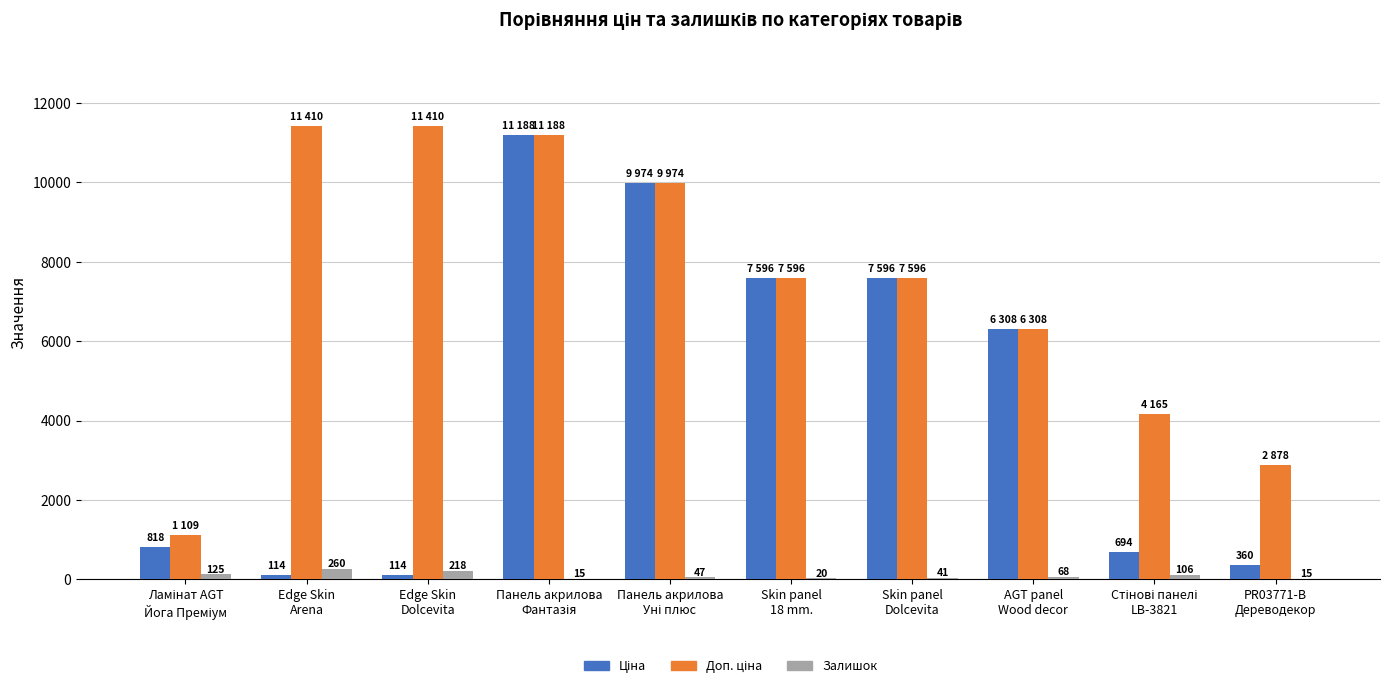

What is the greatest value displayed?

11410.0